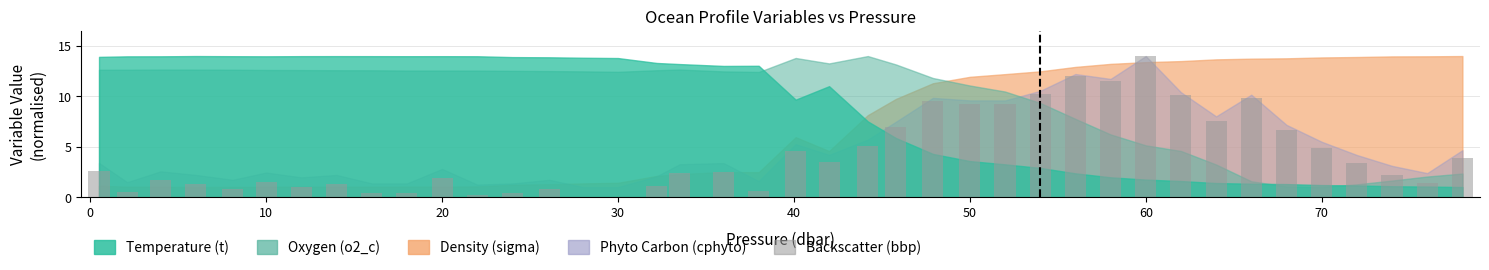

What is the sum of all values?

167.3